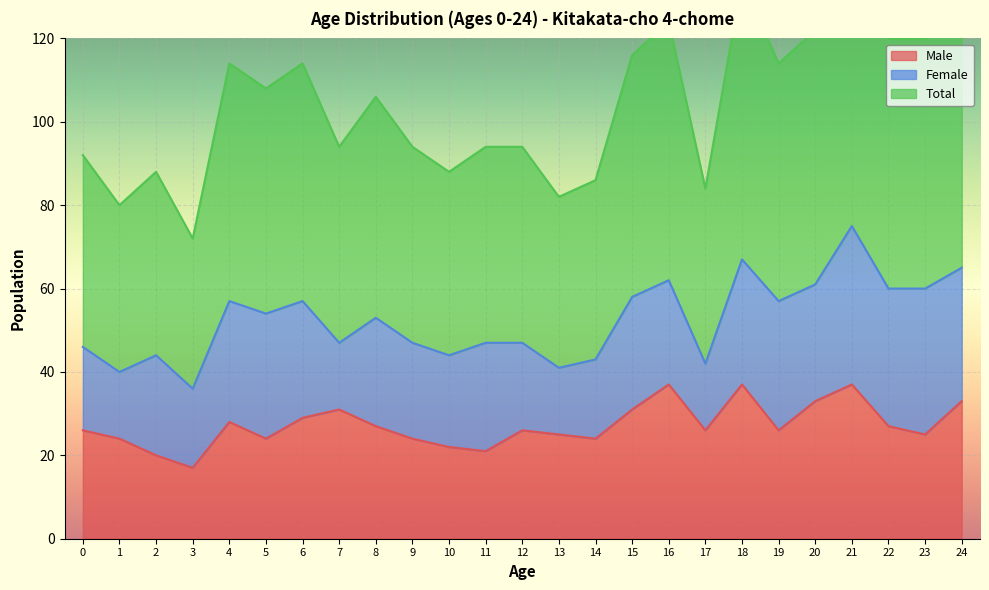

The value of Male at 7 is 49. True or false?

False